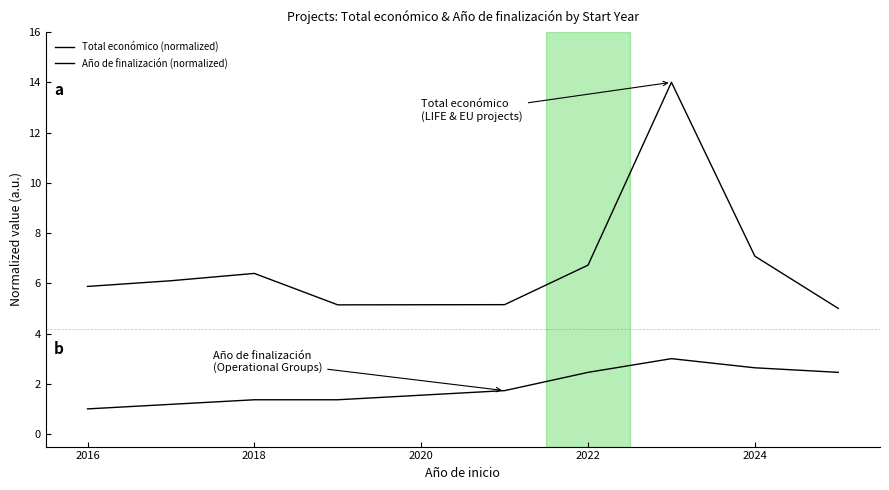

True or false: Total económico (normalized) has more than 0 points higher than both neighbors.

True